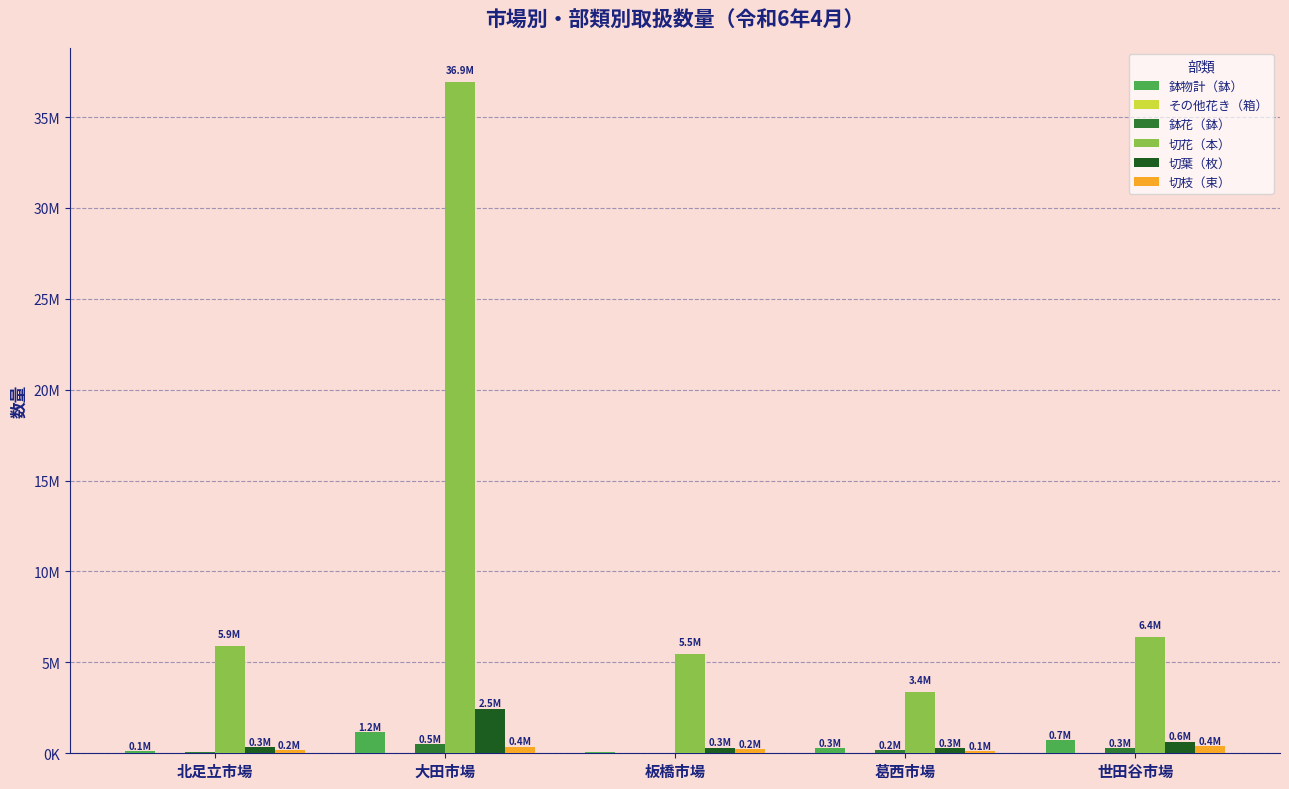

The value of 鉢花（鉢） at 葛西市場 is 167264. True or false?

True